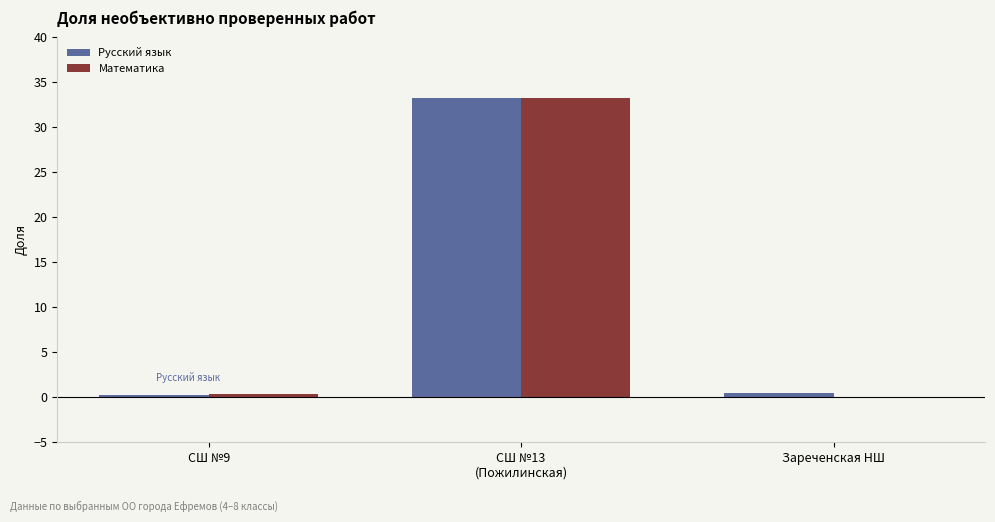

Which series changed the most between СШ №9 and СШ №13
(Пожилинская)?

Русский язык